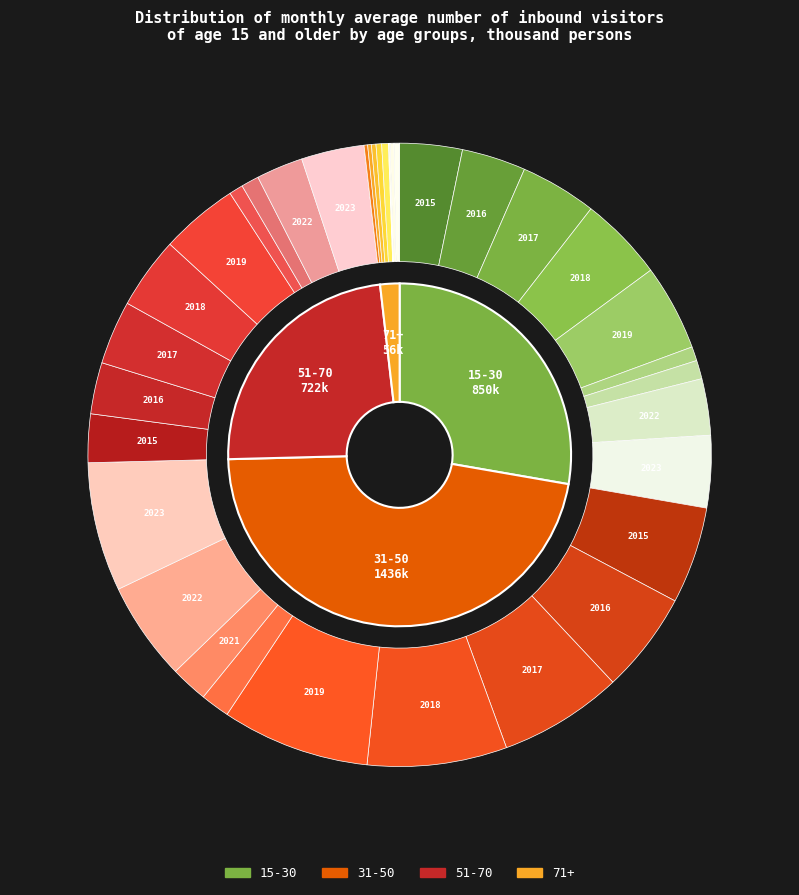

What portion of the pie excludes 2020?

97.4%